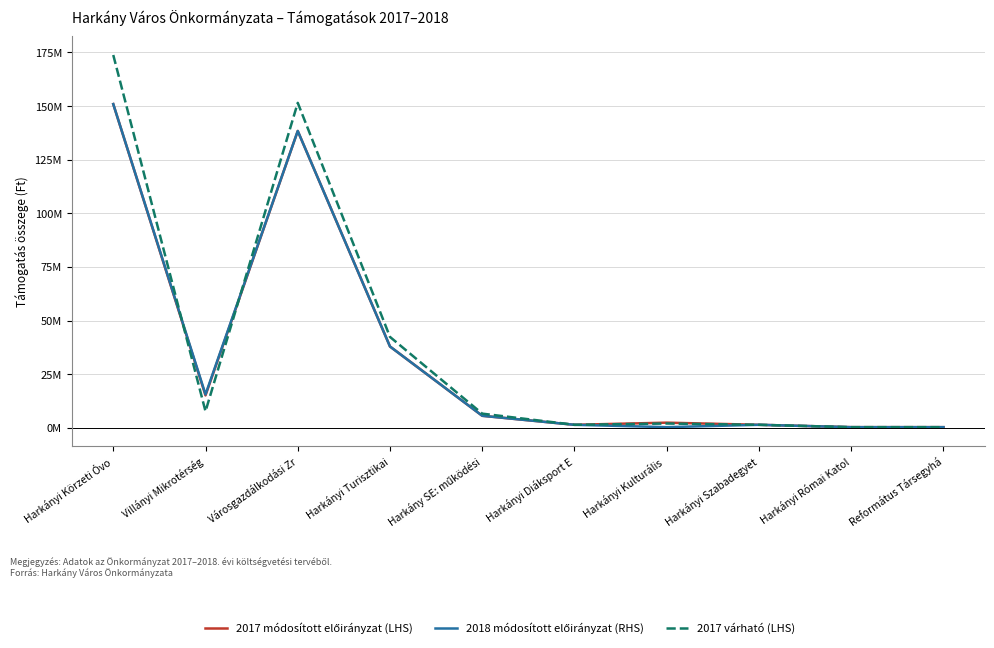

Reading right to left, list all the values displayed in this chart.

2017 módosított előirányzat (LHS): 400000	400000	1500000	2500000	1500000	5700000	37974000	138400000	15195496	150920032
2018 módosított előirányzat (RHS): 400000	400000	1500000	400000	1500000	5700000	37974000	138400000	15667056	150920032
2017 várható (LHS): 400000	400000	1500000	2100000	1500000	6700000	42436560	151500000	7770607	173792795